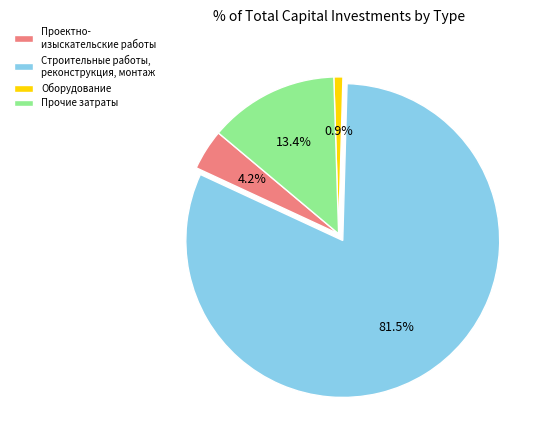

Which has a higher value, Строительные работы, реконструкция, монтаж or Оборудование?

Строительные работы, реконструкция, монтаж